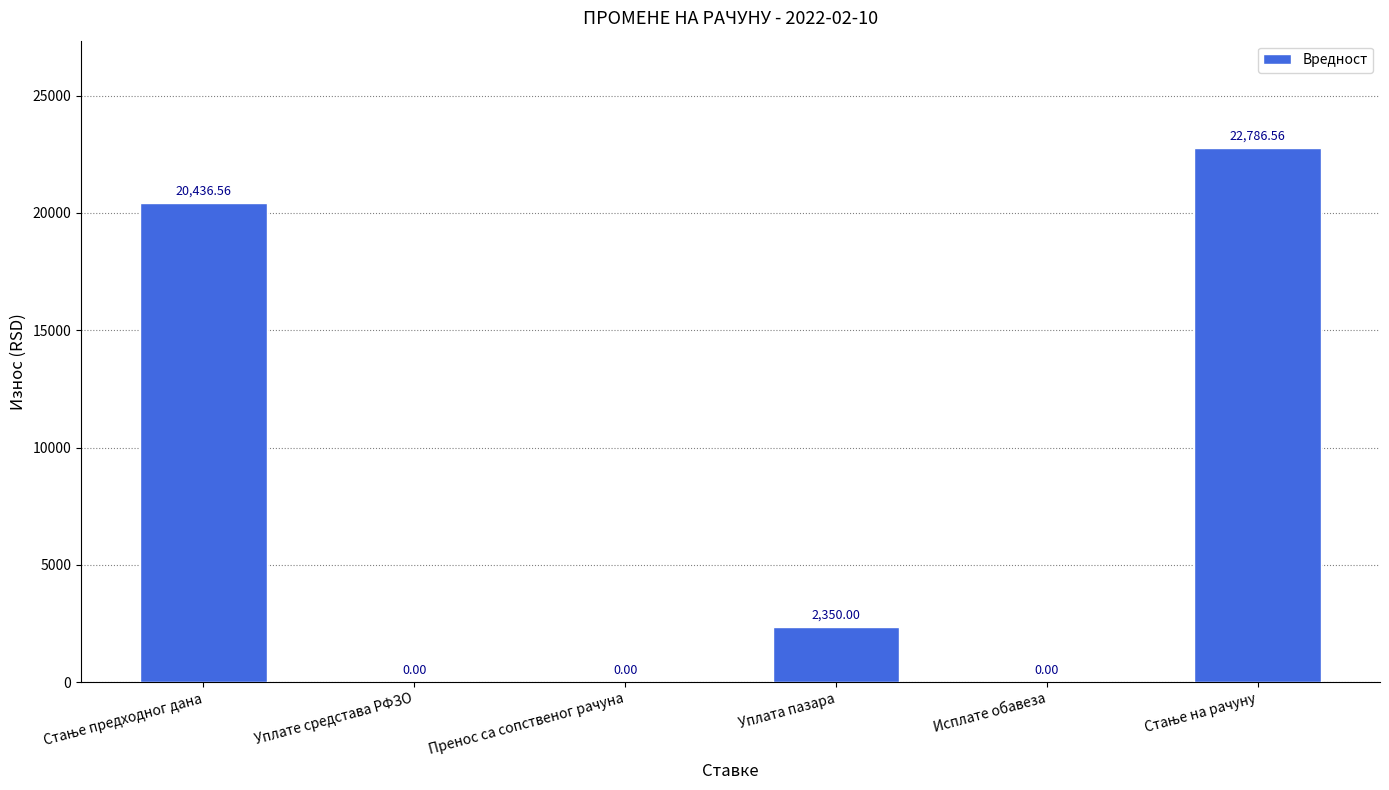

True or false: the data shows 1400.5 at Уплата пазара.

False